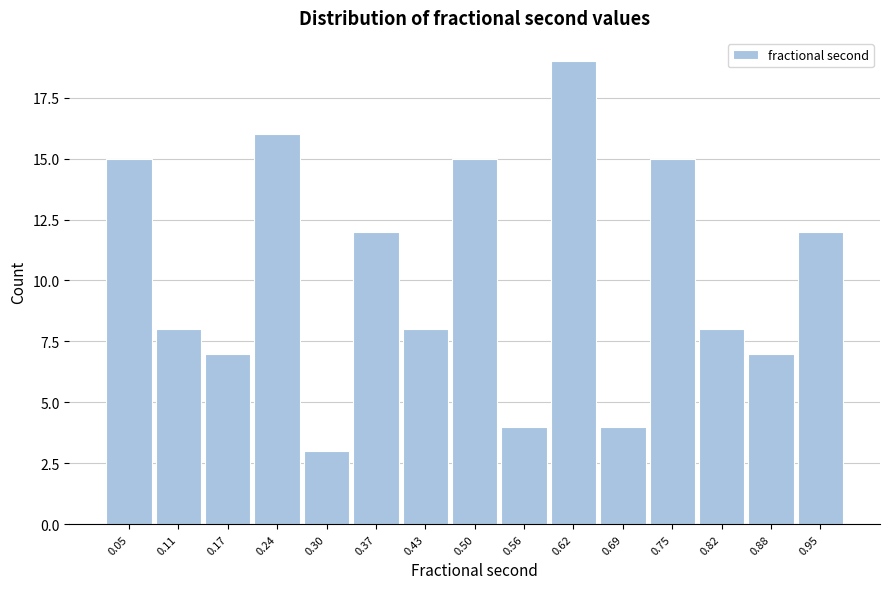

Reading left to right, transcribe this chart: for each bar, give the range it covers on the x-axis and its height. Neither the bar edges nor the heights are printed on the chart, so give them approximately, as read against the axes.

0.01 to 0.08: 15
0.08 to 0.14: 8
0.14 to 0.21: 7
0.21 to 0.27: 16
0.27 to 0.34: 3
0.34 to 0.40: 12
0.40 to 0.46: 8
0.46 to 0.53: 15
0.53 to 0.59: 4
0.59 to 0.66: 19
0.66 to 0.72: 4
0.72 to 0.79: 15
0.79 to 0.85: 8
0.85 to 0.91: 7
0.91 to 0.98: 12